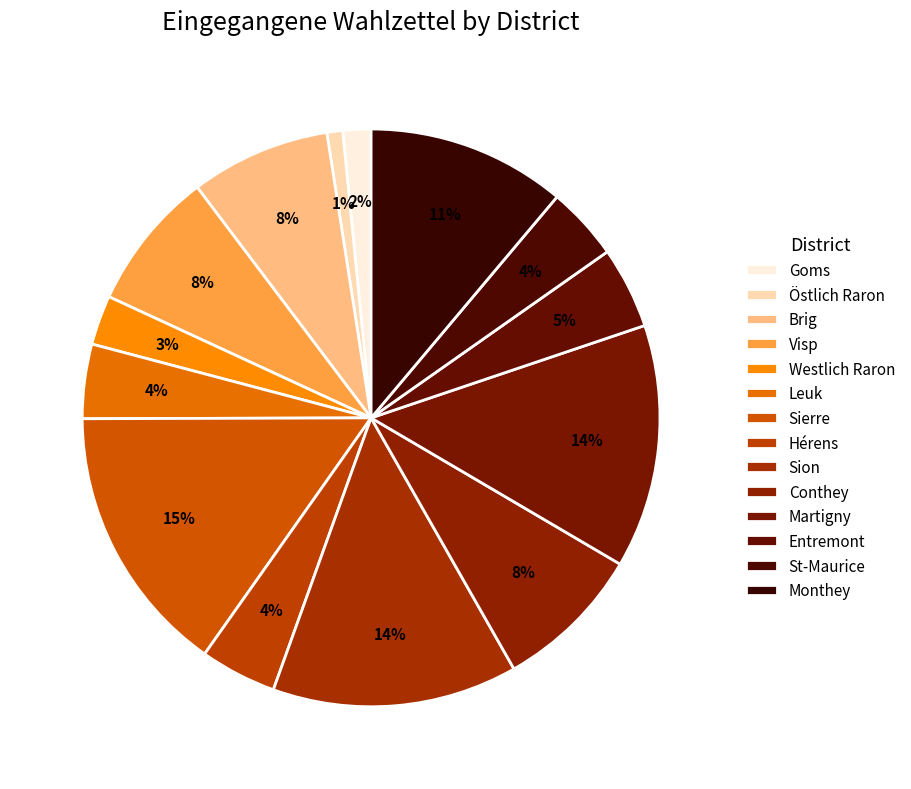

Count the number of slices in the pie.

14